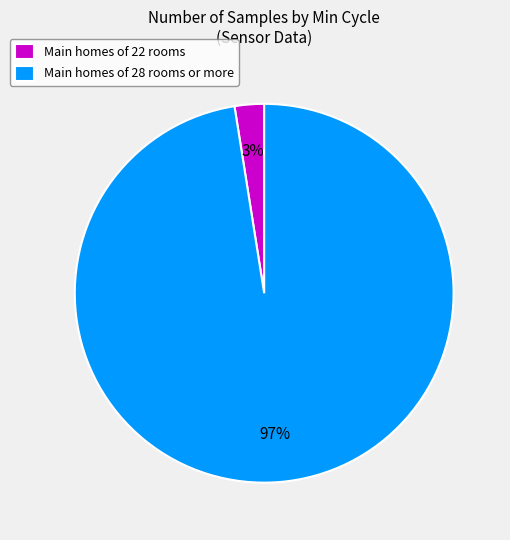

Which has a higher value, Main homes of 28 rooms or more or Main homes of 22 rooms?

Main homes of 28 rooms or more